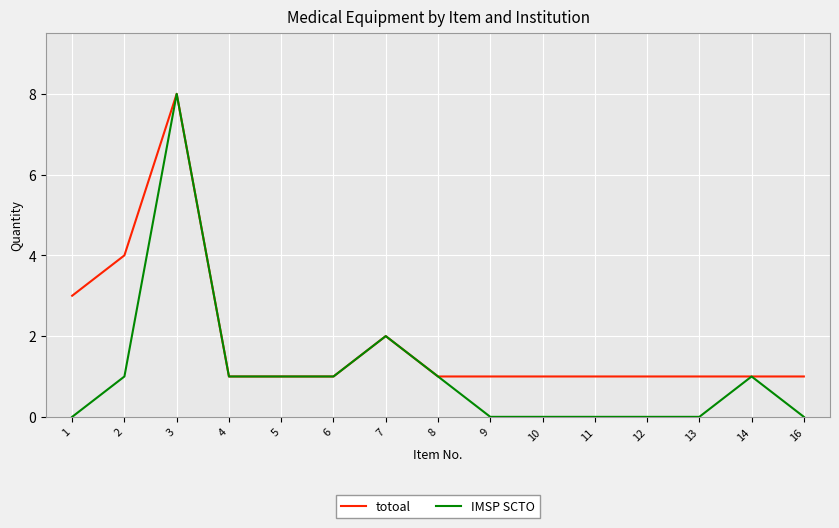

At which category does totoal reach its first local peak?

3